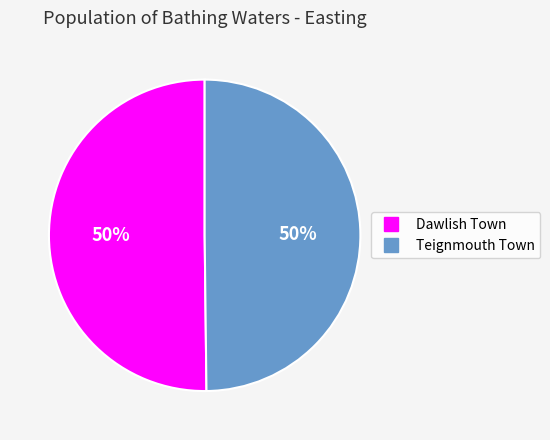

True or false: Teignmouth Town accounts for 50% of the total.

True